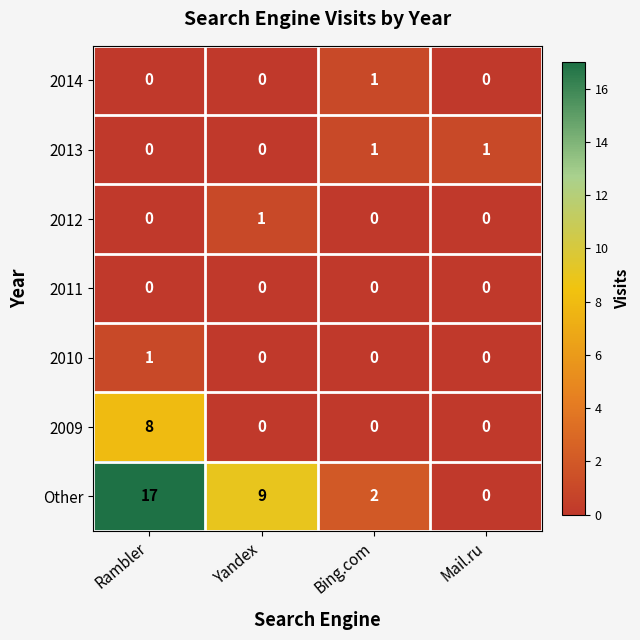

Count the number of categories in the chart.

4